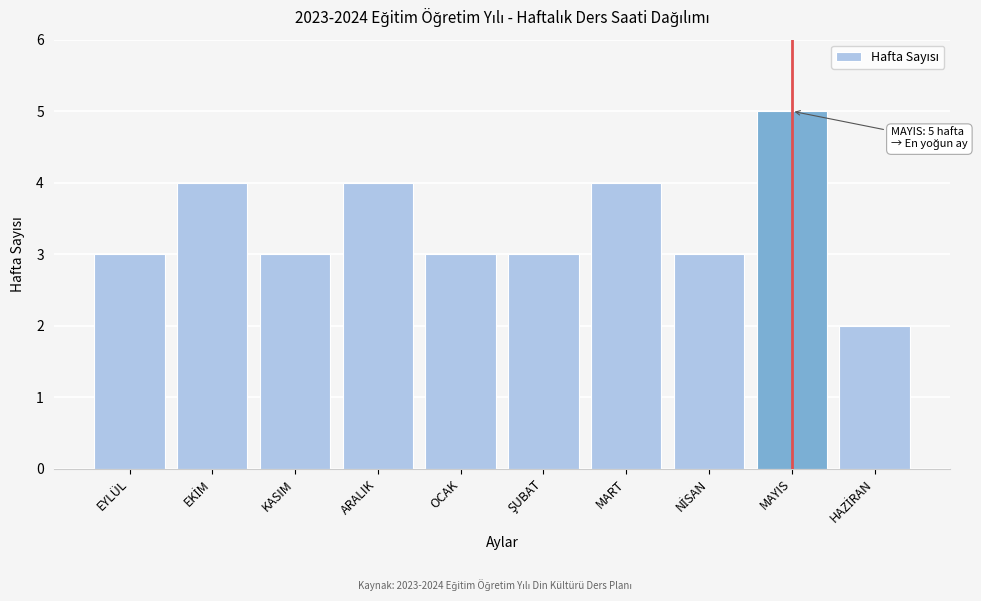

Reading left to right, what are all the values shown in this chart?

3	4	3	4	3	3	4	3	5	2